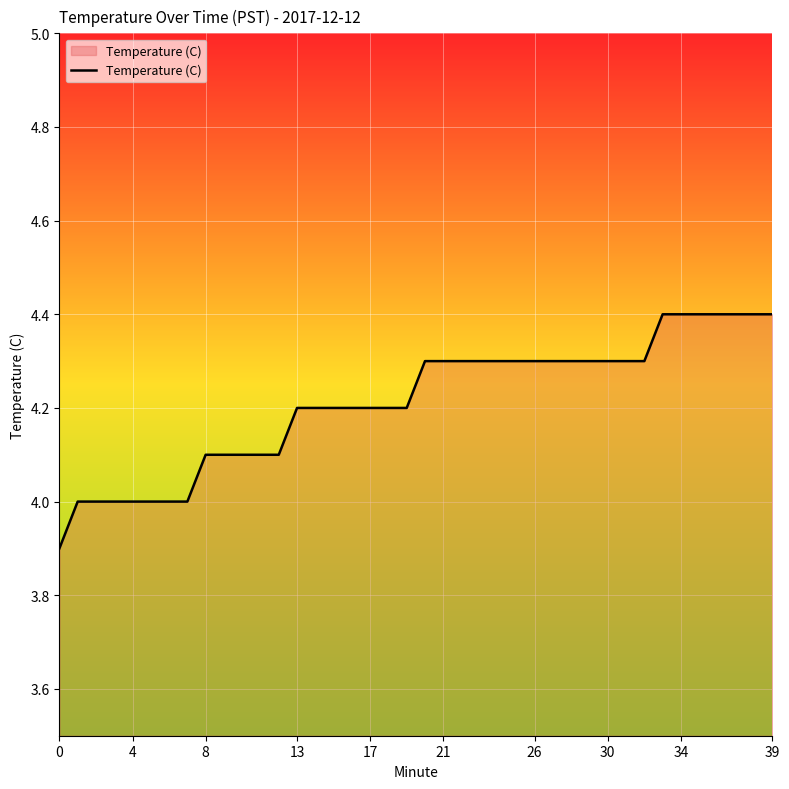

What is the greatest value displayed?

4.4